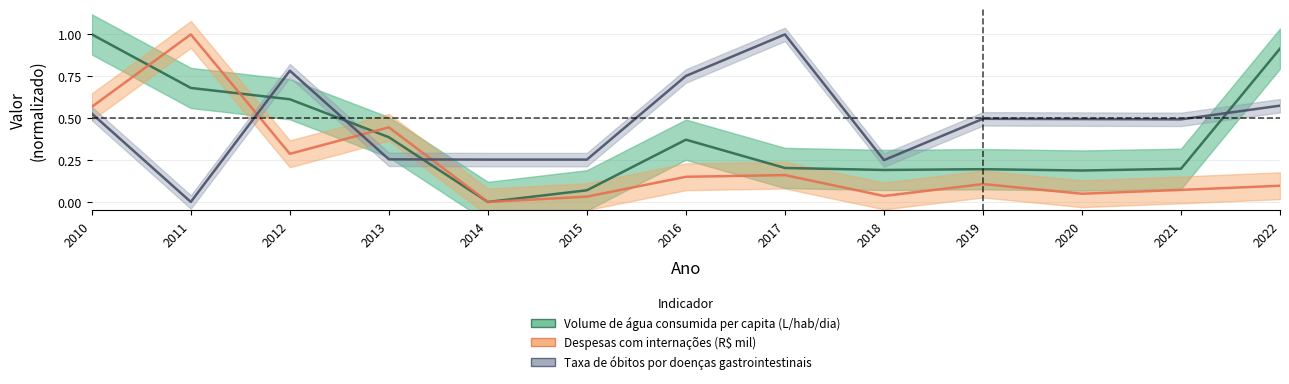

Reading left to right, extract all data points from this chart.

Volume de água consumida per capita (L/hab/dia): 2010=1.0	2011=0.7	2012=0.6	2013=0.4	2014=0.0	2015=0.1	2016=0.4	2017=0.2	2018=0.2	2019=0.2	2020=0.2	2021=0.2	2022=0.9
Despesas com internações (R$ mil): 2010=0.6	2011=1.0	2012=0.3	2013=0.4	2014=0.0	2015=0.0	2016=0.2	2017=0.2	2018=0.0	2019=0.1	2020=0.0	2021=0.1	2022=0.1
Taxa de óbitos por doenças gastrointestinais: 2010=0.5	2011=0.0	2012=0.8	2013=0.3	2014=0.3	2015=0.3	2016=0.8	2017=1.0	2018=0.2	2019=0.5	2020=0.5	2021=0.5	2022=0.6